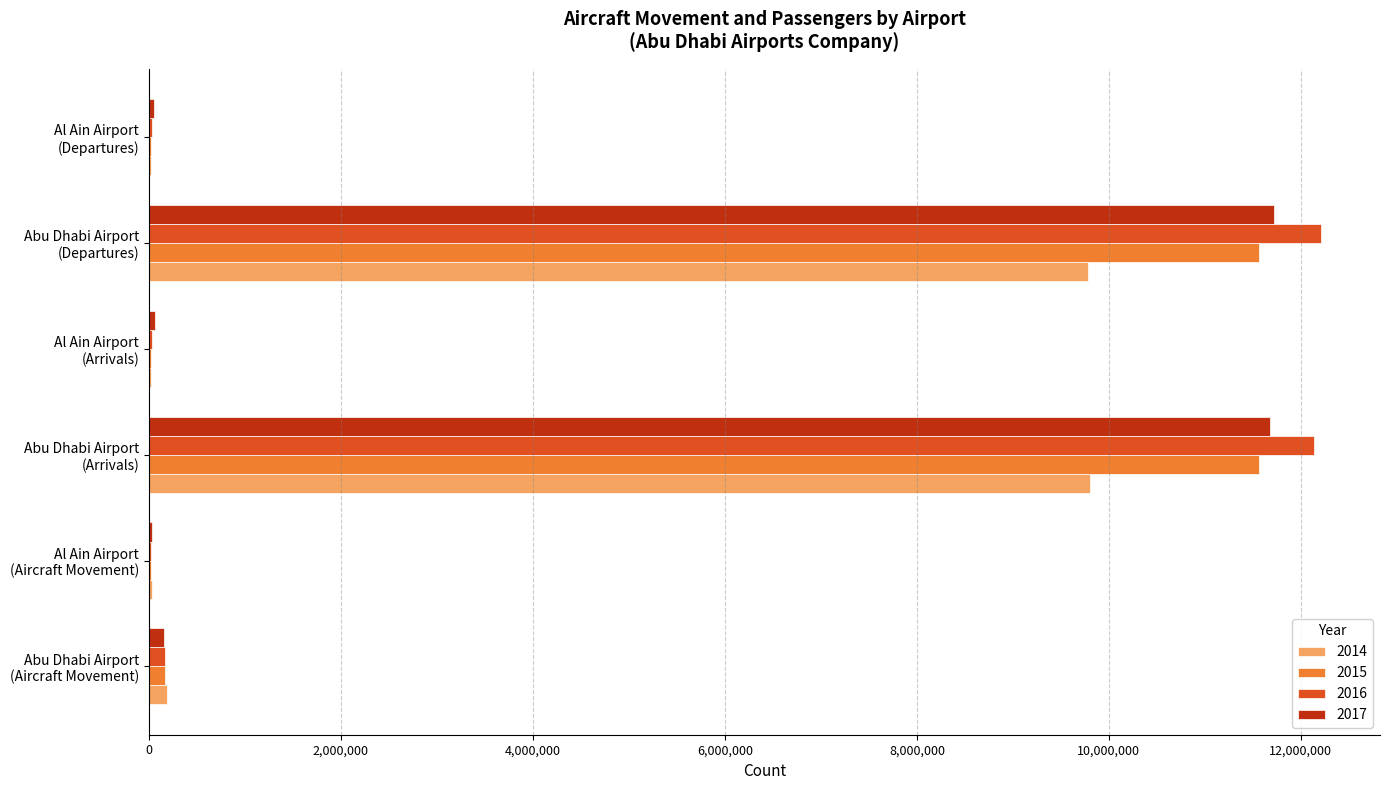

What are all the series names shown in the legend?

2014, 2015, 2016, 2017